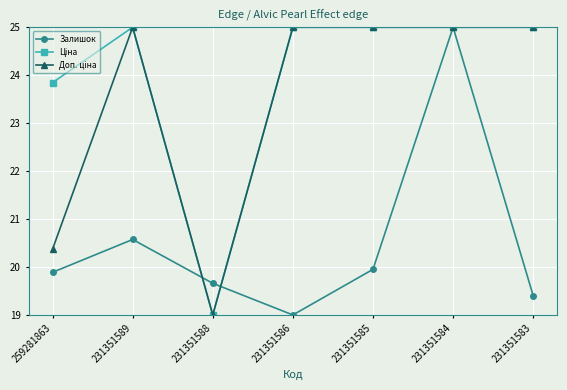

At which category is the sum across all series the highest?

231351584